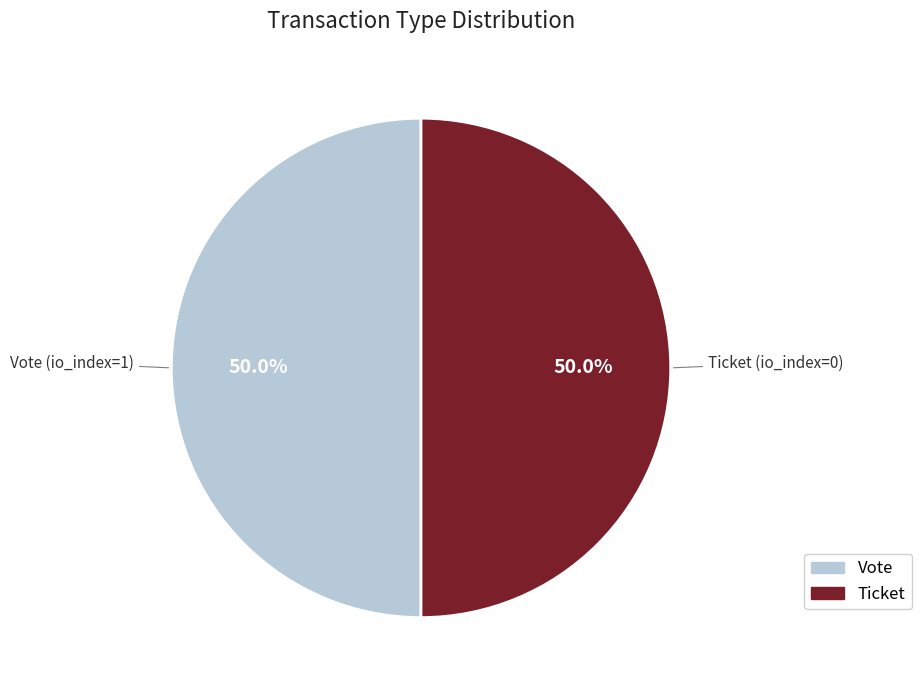

How many segments does this pie chart have?

2